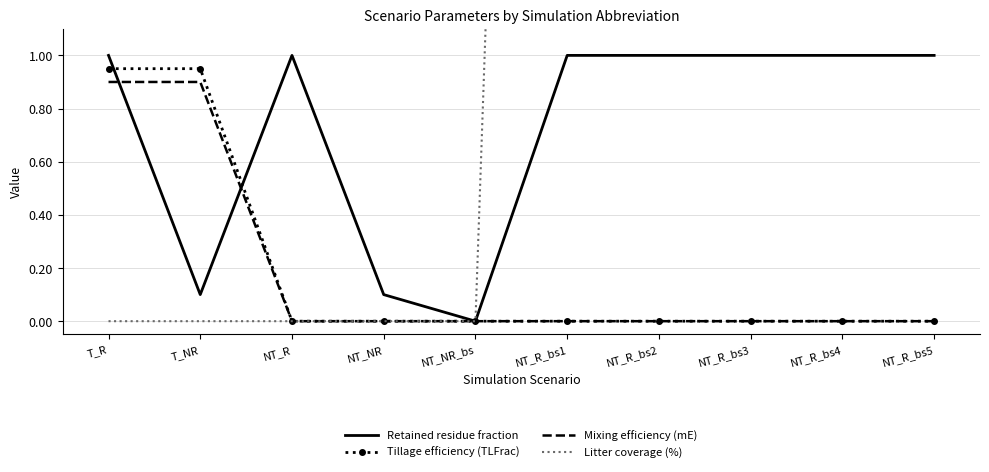

What are all the series names shown in the legend?

Retained residue fraction, Tillage efficiency (TLFrac), Mixing efficiency (mE), Litter coverage (%)